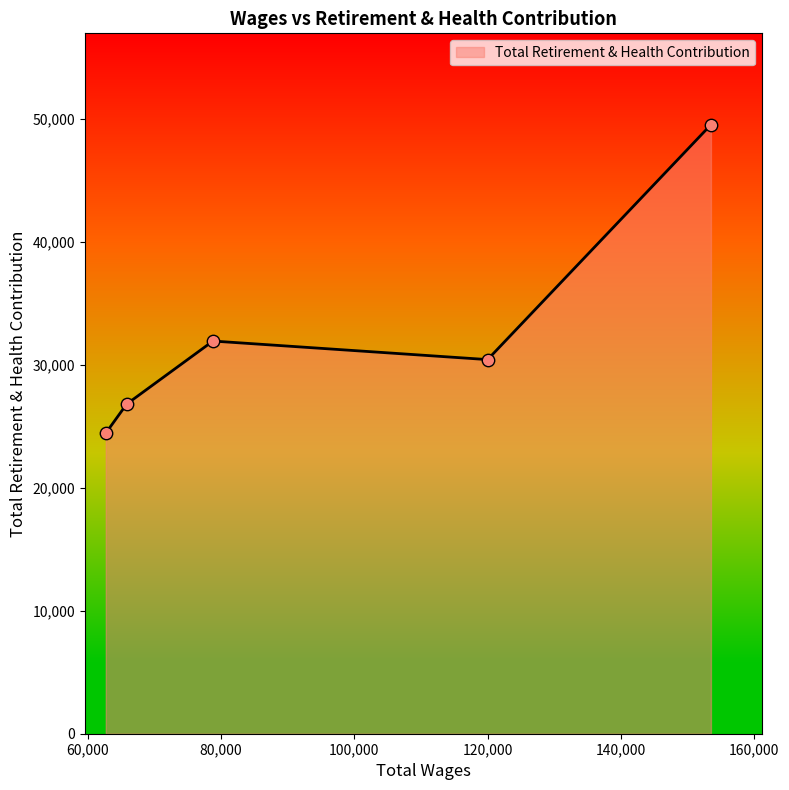

True or false: there are more than 0 points higher than both neighbors.

True